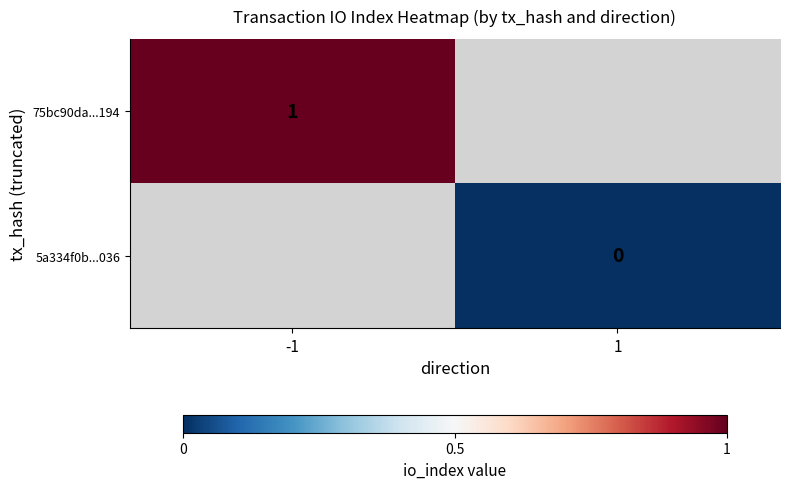

Is it true that 75bc90da...194 equals 1 at -1?

True